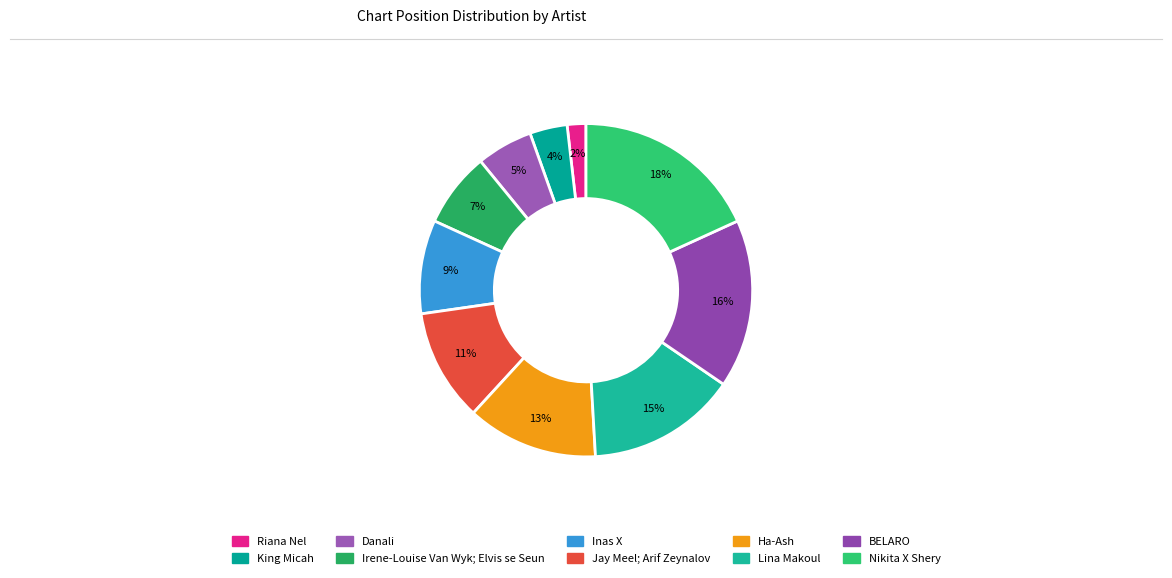

Is it true that Inas X is 1% of the pie?

False